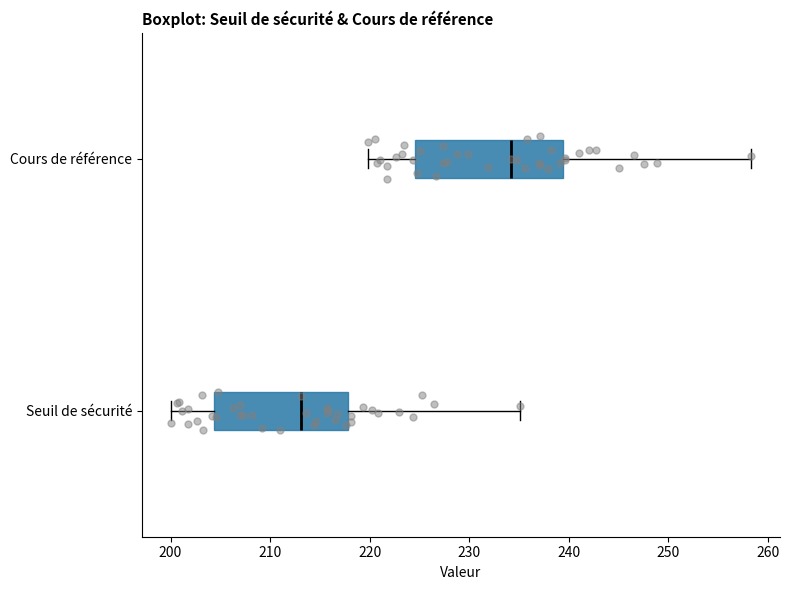

Where does the left whisker of the box for Seuil de sécurité end on the x-axis? The values are not printed on the chart, so give them approximately, as read against the axis.

200